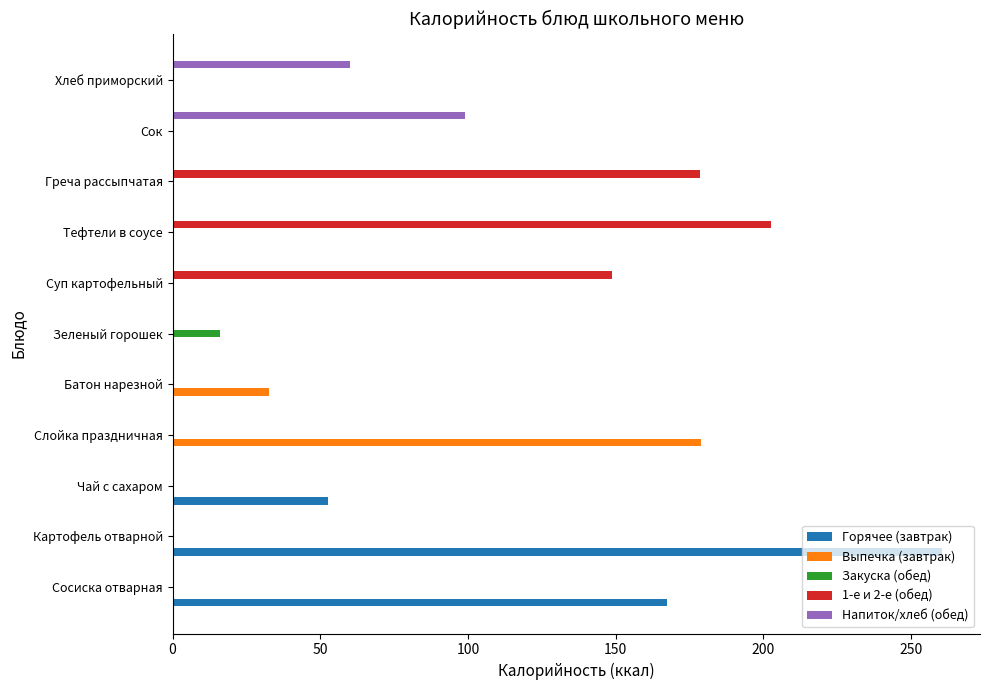

What is the total value across all series at Сок?

99.0